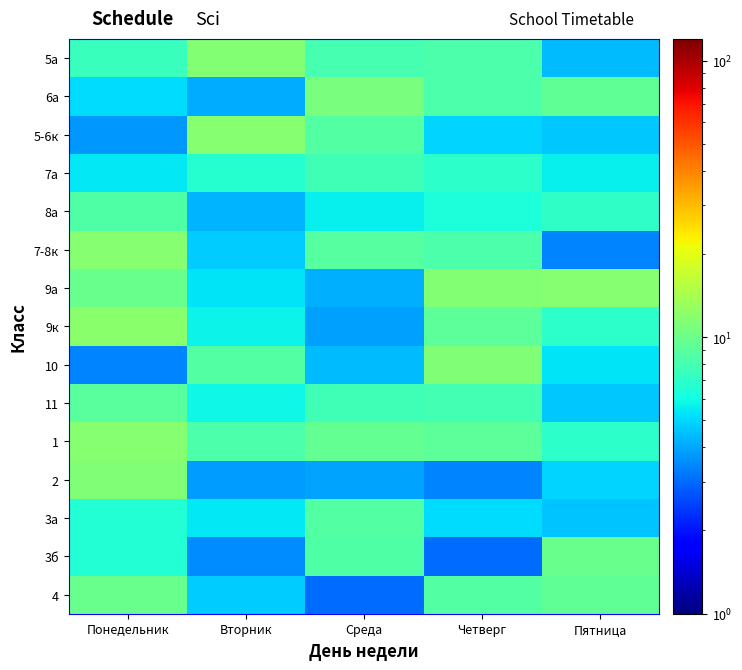

Reading left to right, what are all the values shown in this chart?

5а: Понедельник=7.4	Вторник=11.6	Среда=8.0	Четверг=8.4	Пятница=4.4
6а: Понедельник=5.1	Вторник=4.1	Среда=10.8	Четверг=8.4	Пятница=9.4
5-6к: Понедельник=3.7	Вторник=11.7	Среда=8.7	Четверг=4.9	Пятница=4.6
7а: Понедельник=5.4	Вторник=6.7	Среда=7.7	Четверг=6.9	Пятница=5.6
8а: Понедельник=8.5	Вторник=4.3	Среда=5.6	Четверг=6.3	Пятница=7.1
7-8к: Понедельник=11.7	Вторник=4.8	Среда=8.9	Четверг=8.3	Пятница=3.4
9а: Понедельник=9.9	Вторник=5.3	Среда=4.2	Четверг=11.5	Пятница=11.7
9к: Понедельник=12.0	Вторник=5.7	Среда=3.9	Четверг=9.2	Пятница=7.0
10: Понедельник=3.4	Вторник=8.7	Среда=4.4	Четверг=11.2	Пятница=5.3
11: Понедельник=9.0	Вторник=5.8	Среда=7.7	Четверг=7.9	Пятница=4.7
1: Понедельник=11.7	Вторник=8.3	Среда=9.5	Четверг=9.2	Пятница=7.0
2: Понедельник=11.3	Вторник=3.8	Среда=4.0	Четверг=3.4	Пятница=4.9
3а: Понедельник=6.5	Вторник=5.4	Среда=8.7	Четверг=5.2	Пятница=4.6
3б: Понедельник=6.6	Вторник=3.6	Среда=8.5	Четверг=3.1	Пятница=9.9
4: Понедельник=10.0	Вторник=4.8	Среда=3.0	Четверг=8.6	Пятница=9.4